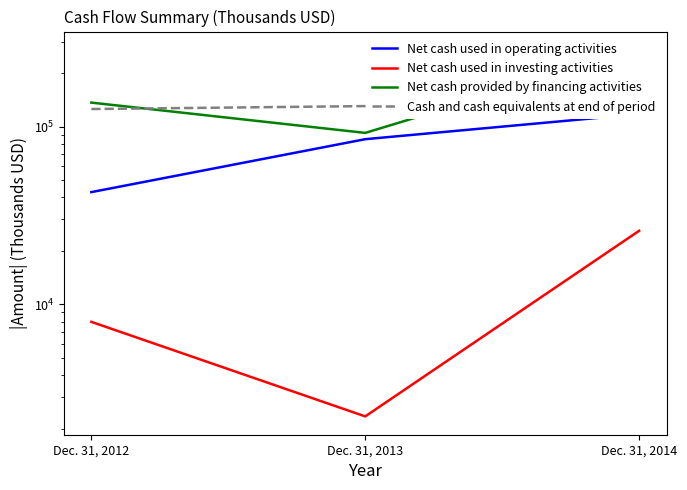

Between Dec. 31, 2012 and Dec. 31, 2014, which is larger?

Dec. 31, 2014